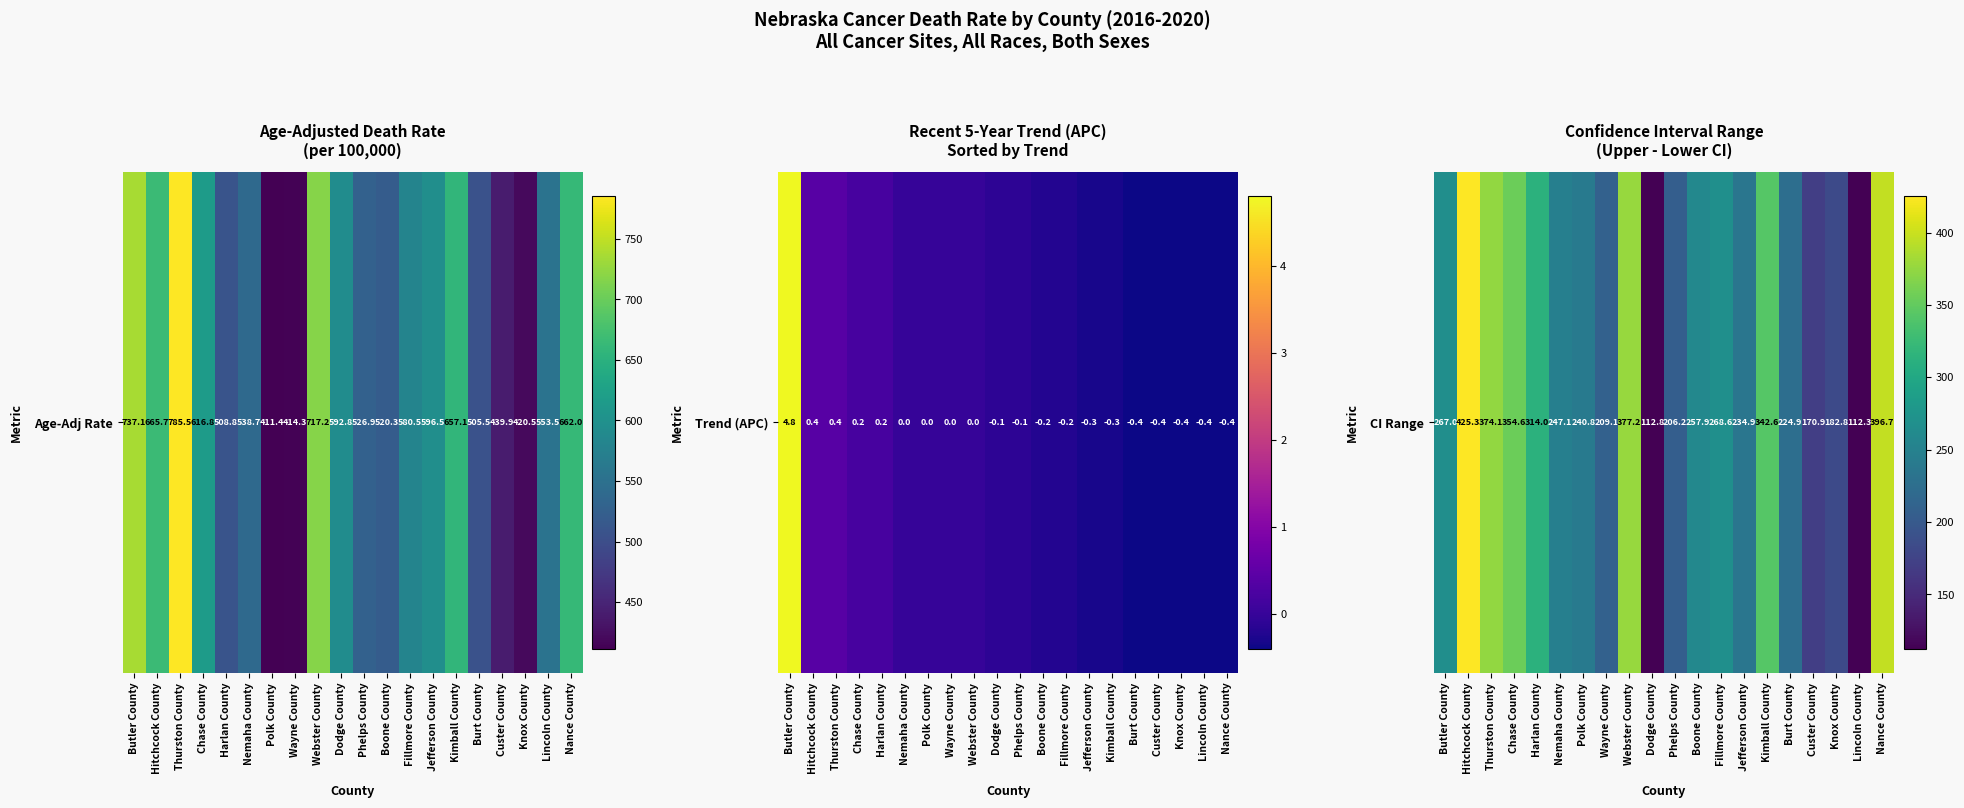

List the labels in order of value, smallest first.

Lincoln County, Dodge County, Custer County, Knox County, Phelps County, Wayne County, Burt County, Jefferson County, Polk County, Nemaha County, Boone County, Butler County, Fillmore County, Harlan County, Kimball County, Chase County, Thurston County, Webster County, Nance County, Hitchcock County